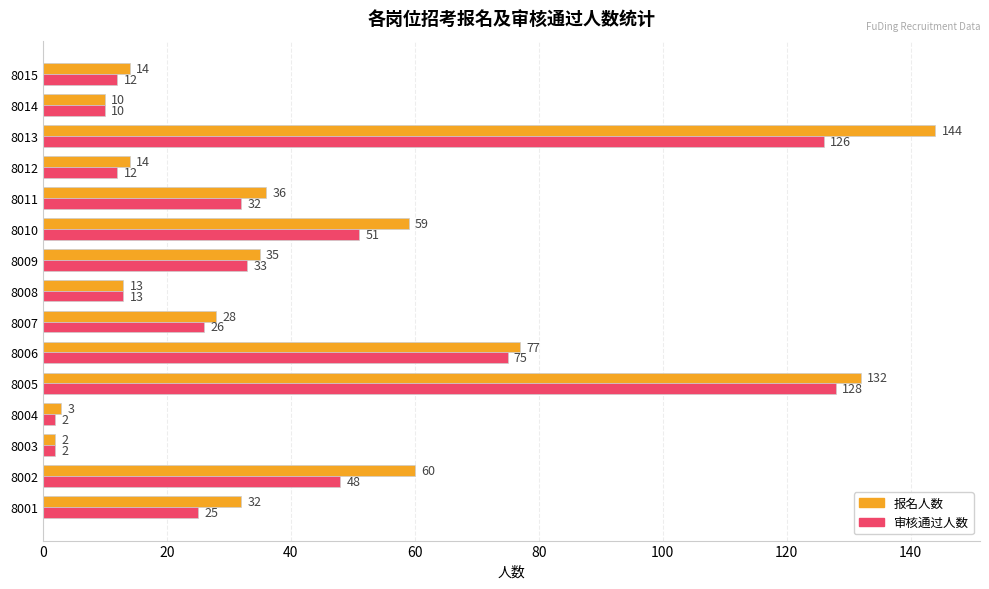

How many data points in 报名人数 are less than 32?

7